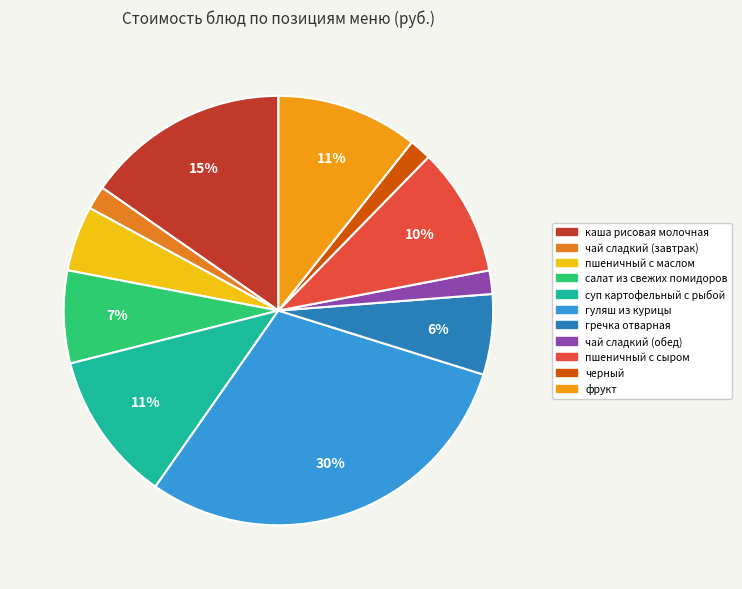

Count the number of slices in the pie.

11